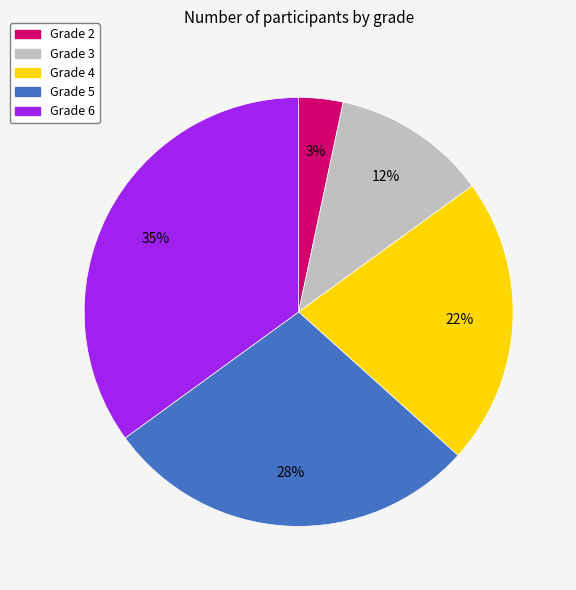

Is there any slice that represents more than half of the pie?

No